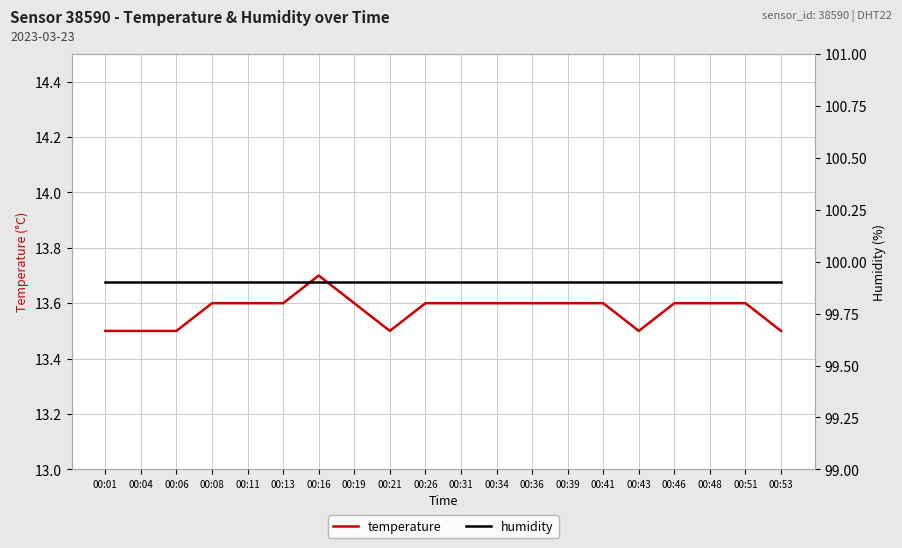

True or false: temperature and humidity cross at least once.

False